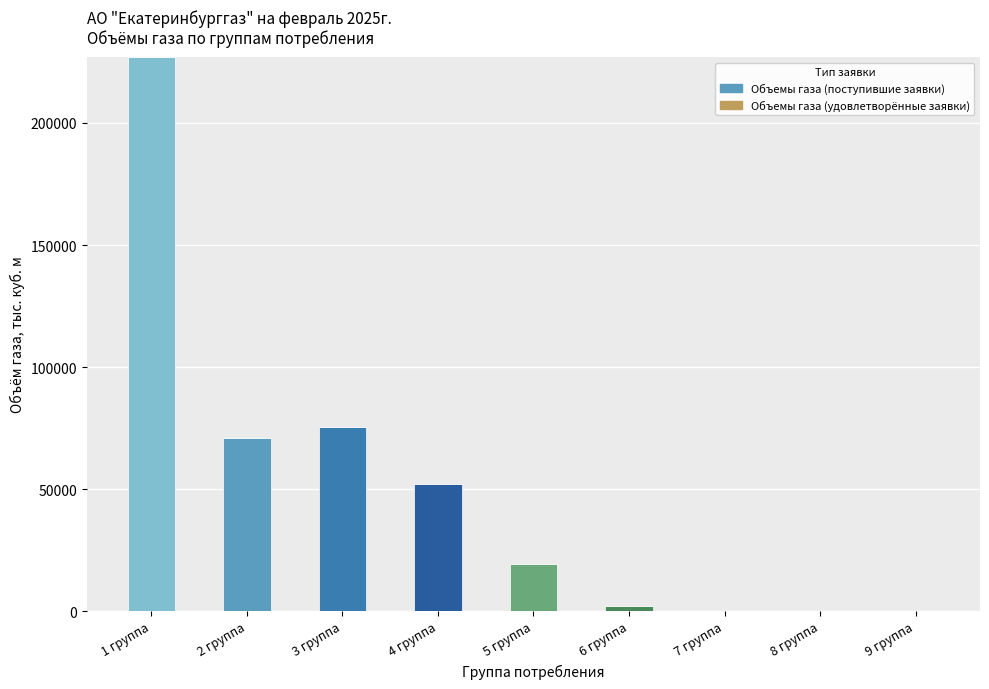

The value at 3 группа is 128657.0. True or false?

False